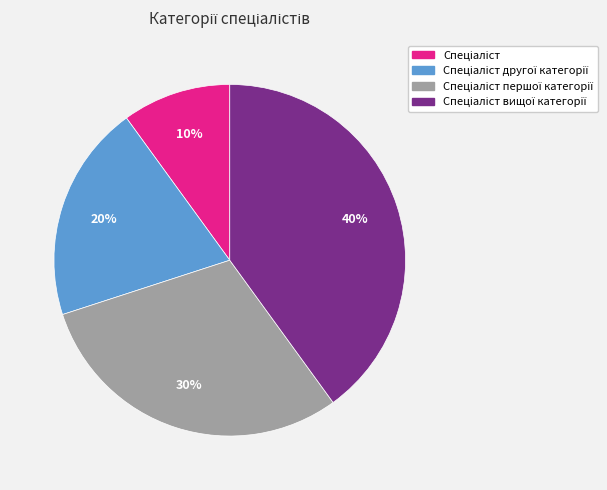

To the nearest percent, what is the average slice percentage?

25%